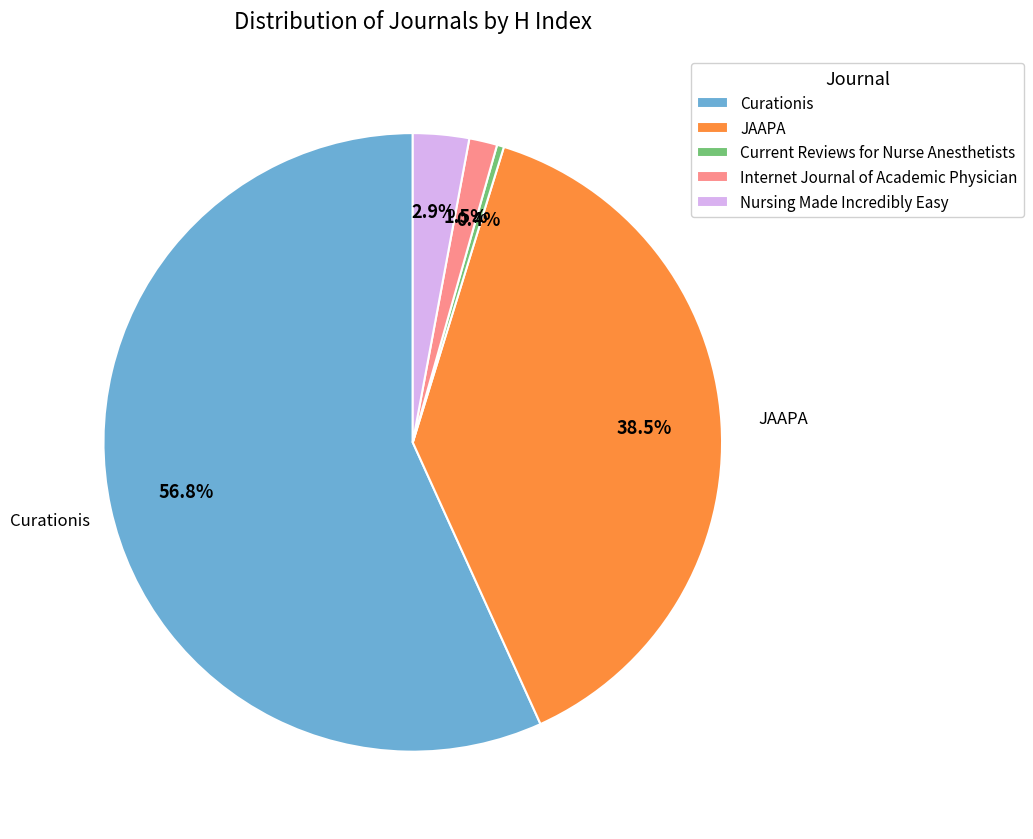

What is the smallest slice in the pie chart?

Current Reviews for Nurse Anesthetists